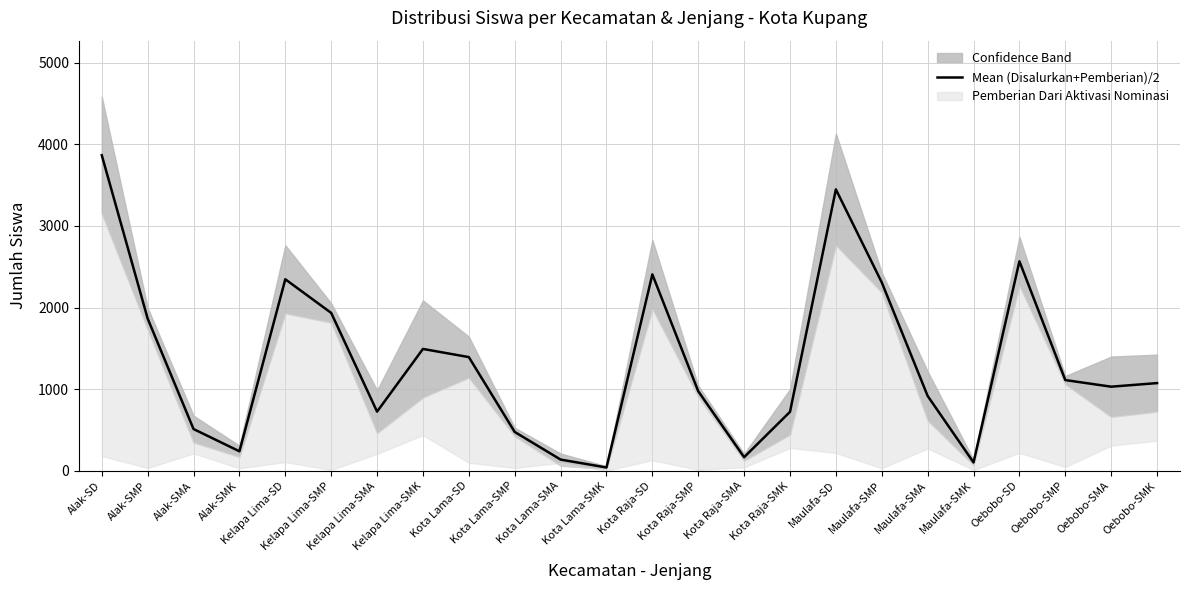

Count the number of categories in the chart.

24